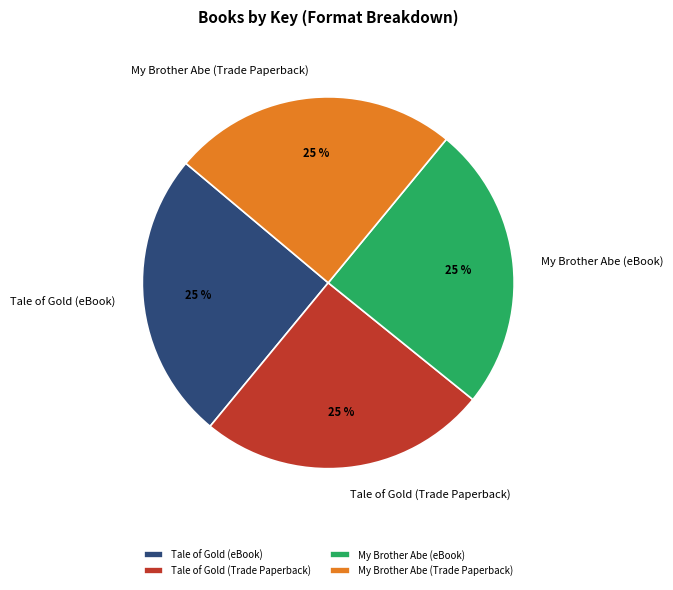

Is it true that My Brother Abe (Trade Paperback) is 25% of the pie?

True